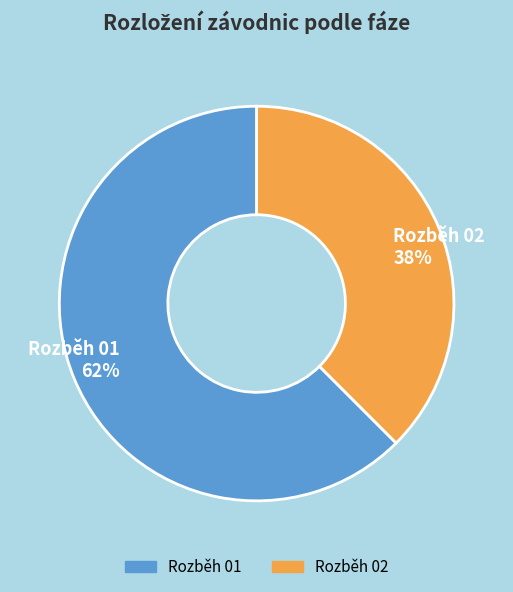

Combined, do Rozběh 01 and Rozběh 02 account for over 50%?

Yes